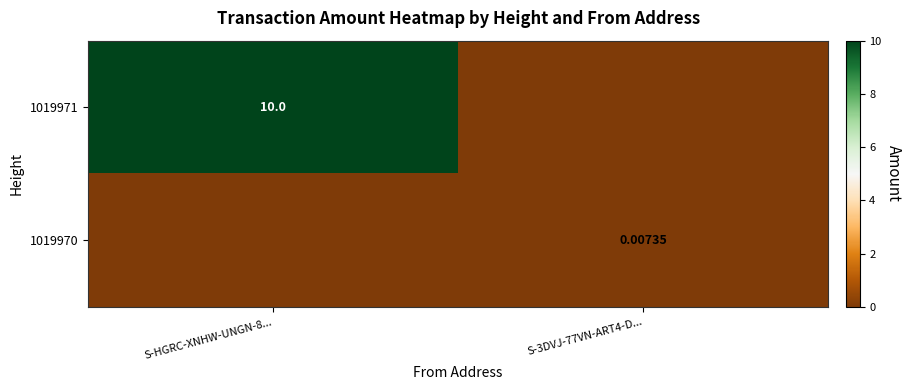

Is the value of 1019971 at S-HGRC-XNHW-UNGN-8... greater than the value of 1019970 at S-3DVJ-77VN-ART4-D...?

Yes